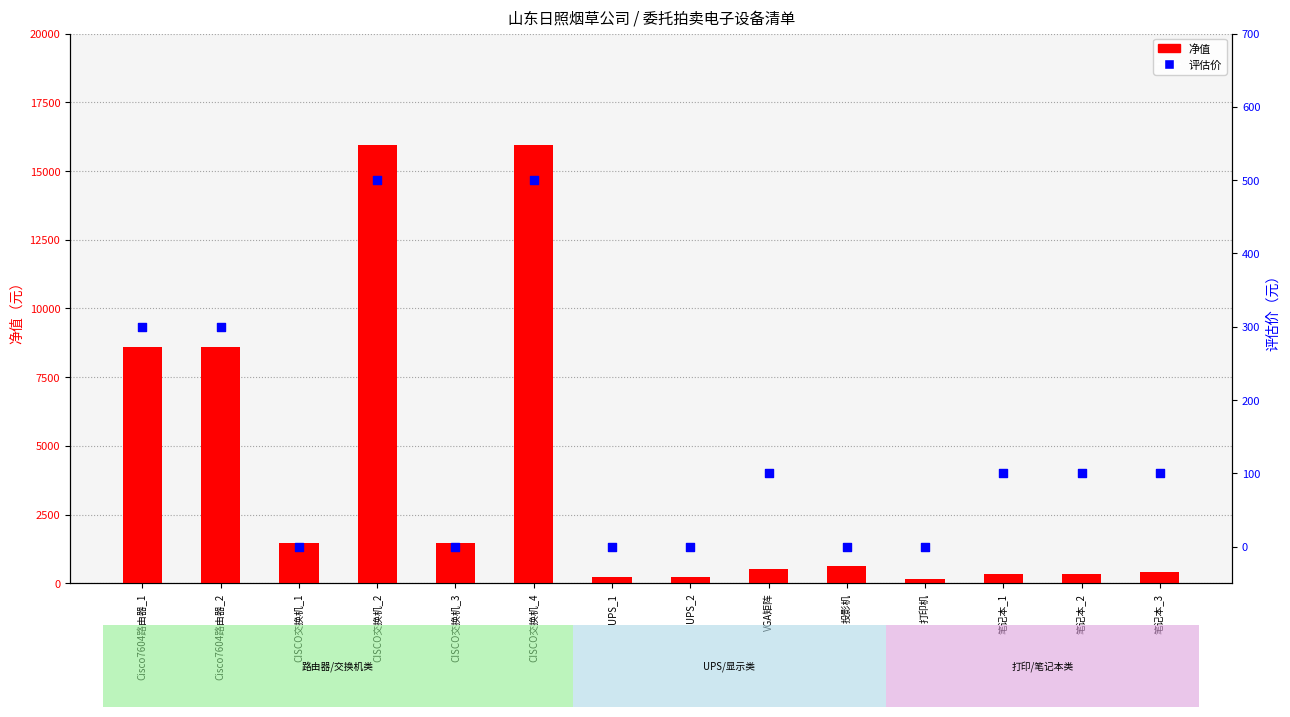

At how many categories does at least one series exceed 13686?

2